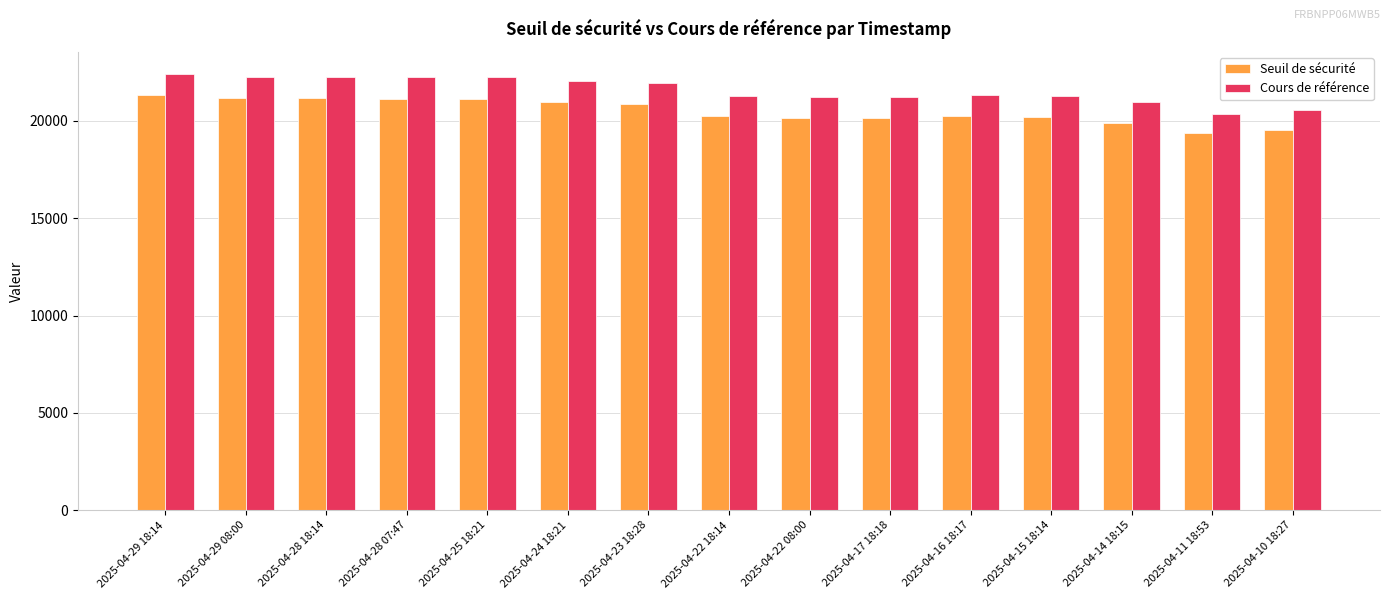

Rank the series at 2025-04-28 07:47 from highest to lowest value.

Cours de référence, Seuil de sécurité